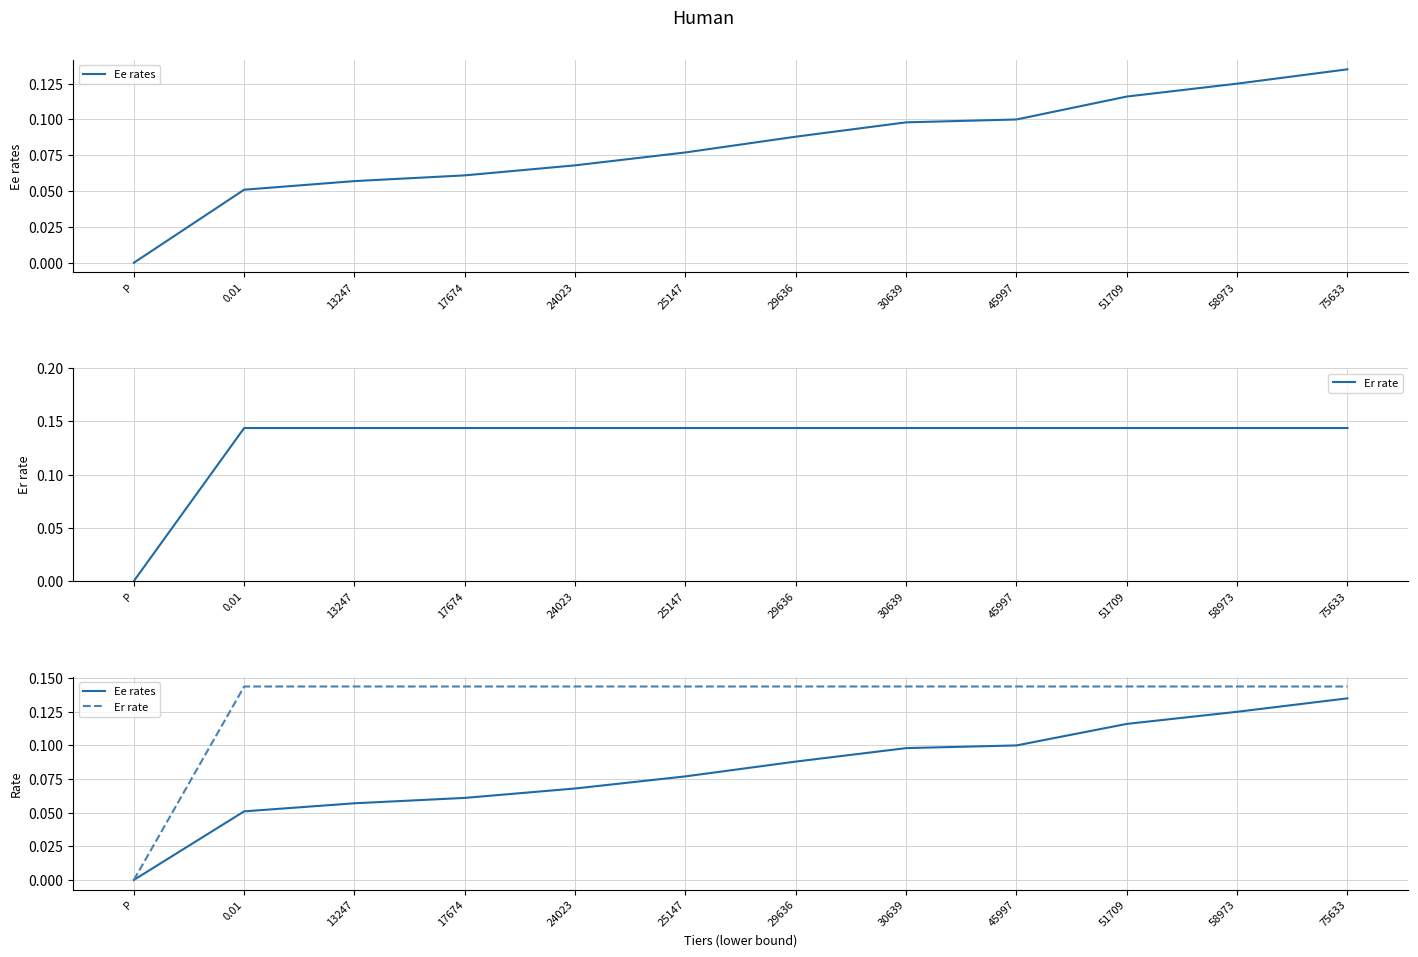

Which has a higher value, 51709 or 29636?

51709